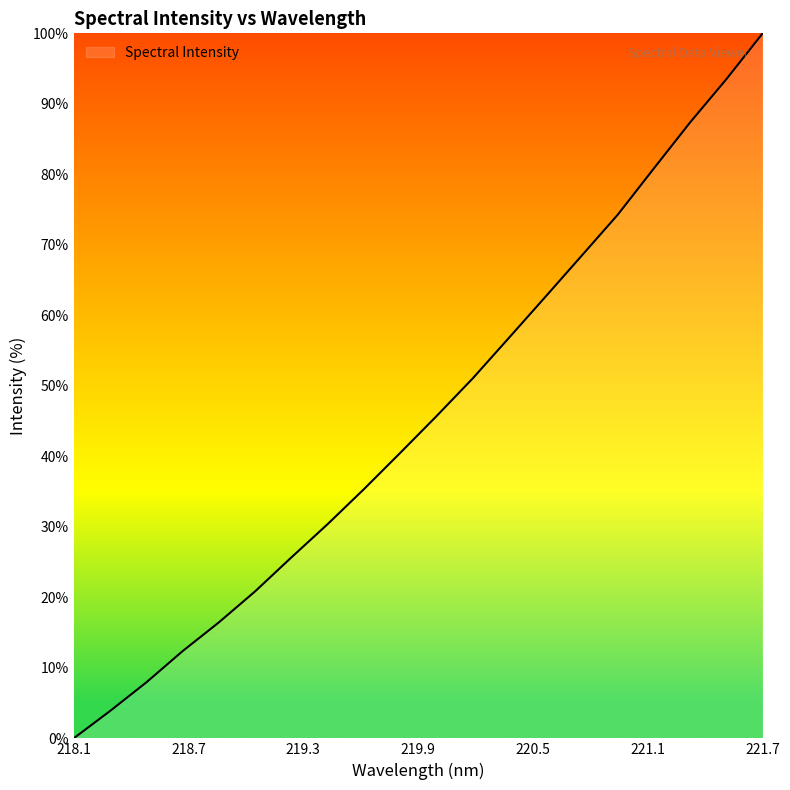

Reading left to right, transcribe all the data shown in this chart.

0.0	3.9	7.9	12.4	16.4	20.8	25.7	30.4	35.3	40.5	45.7	51.0	56.8	62.6	68.4	74.3	80.8	87.4	93.5	100.0